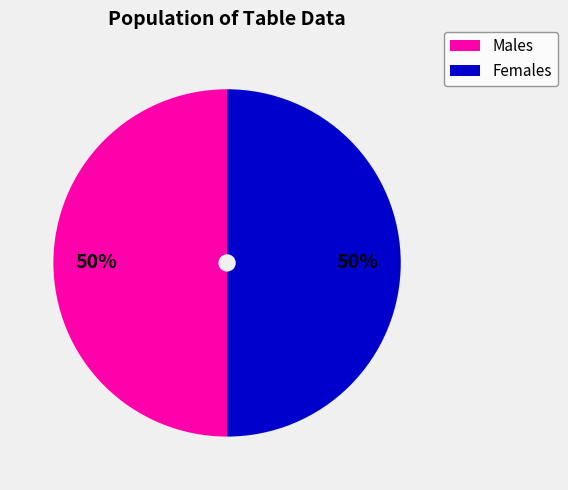

Is the sum of Males and Females greater than half?

Yes